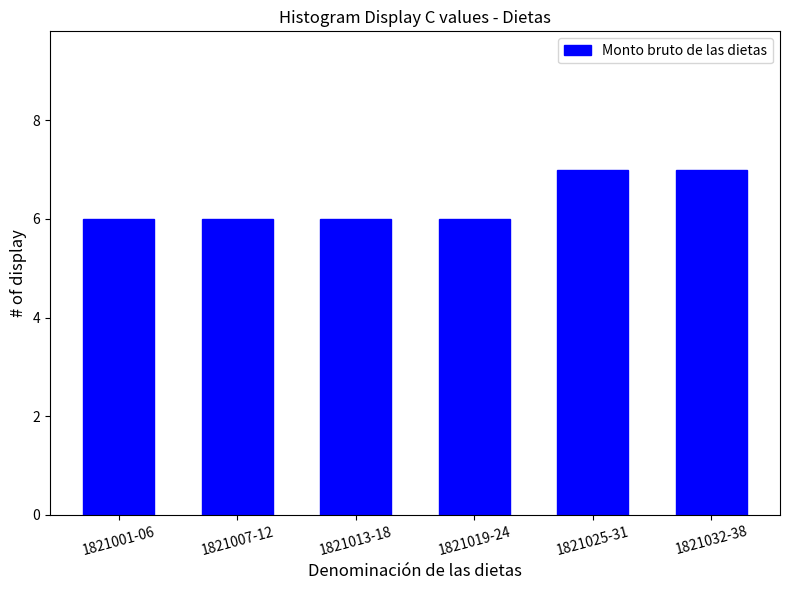

Reading left to right, what are all the values shown in this chart?

1821001-06=6	1821007-12=6	1821013-18=6	1821019-24=6	1821025-31=7	1821032-38=7